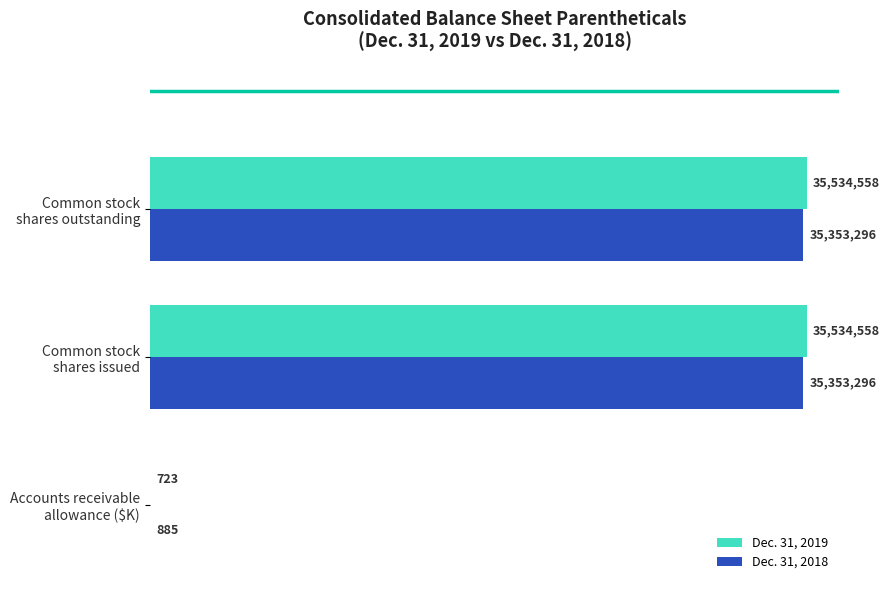

Does the chart contain stacked bars?

No